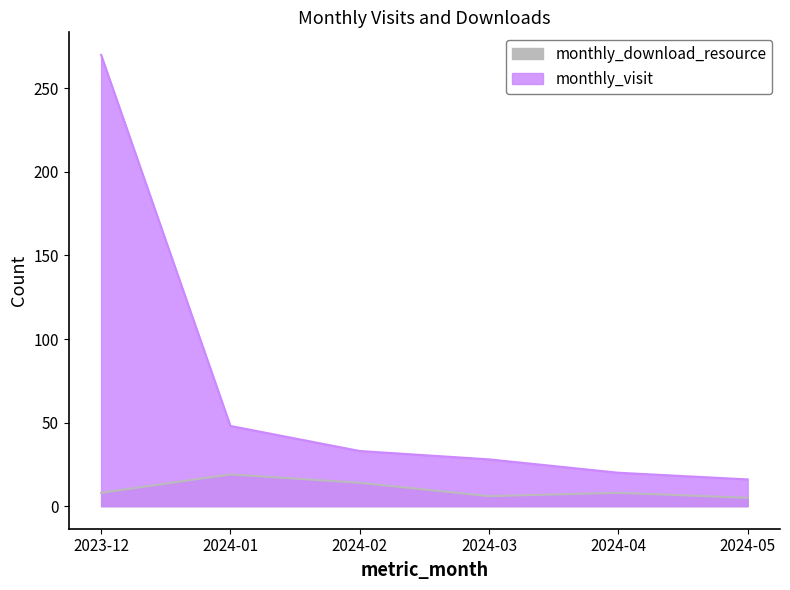

Reading right to left, list all the values displayed in this chart.

monthly_visit: 16	20	28	33	48	270
monthly_download_resource: 5	8	6	14	19	8